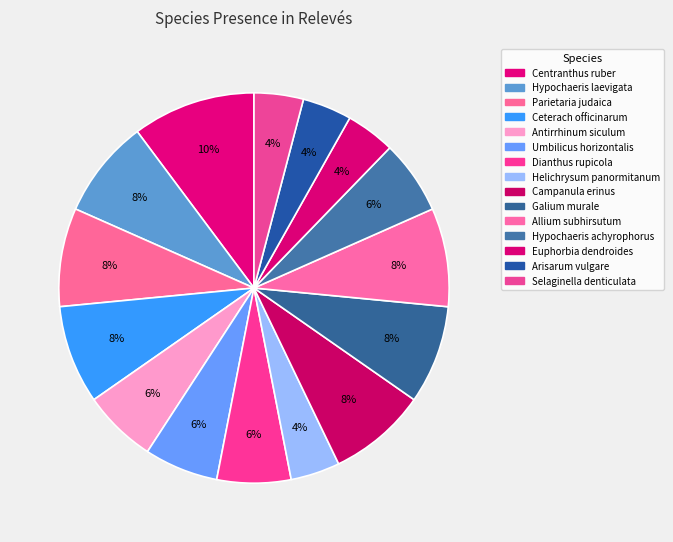

Does Allium subhirsutum represent more than half of the total?

No